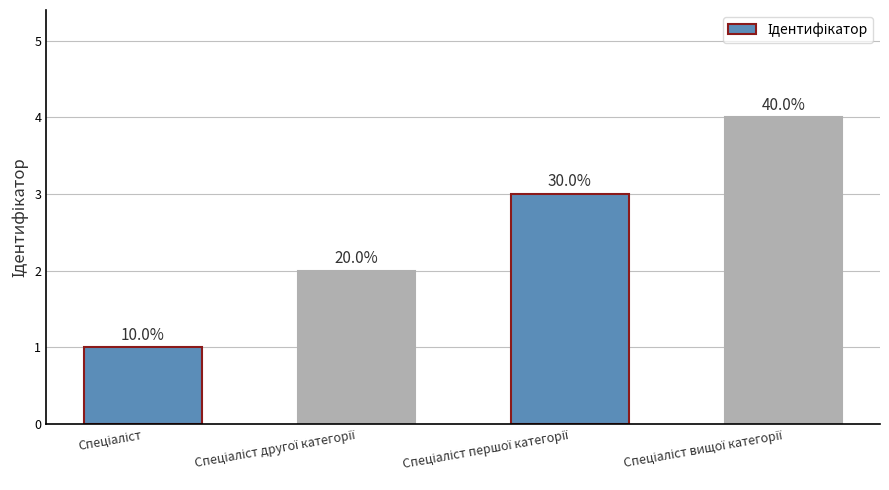

What is the minimum value shown in the chart?

1